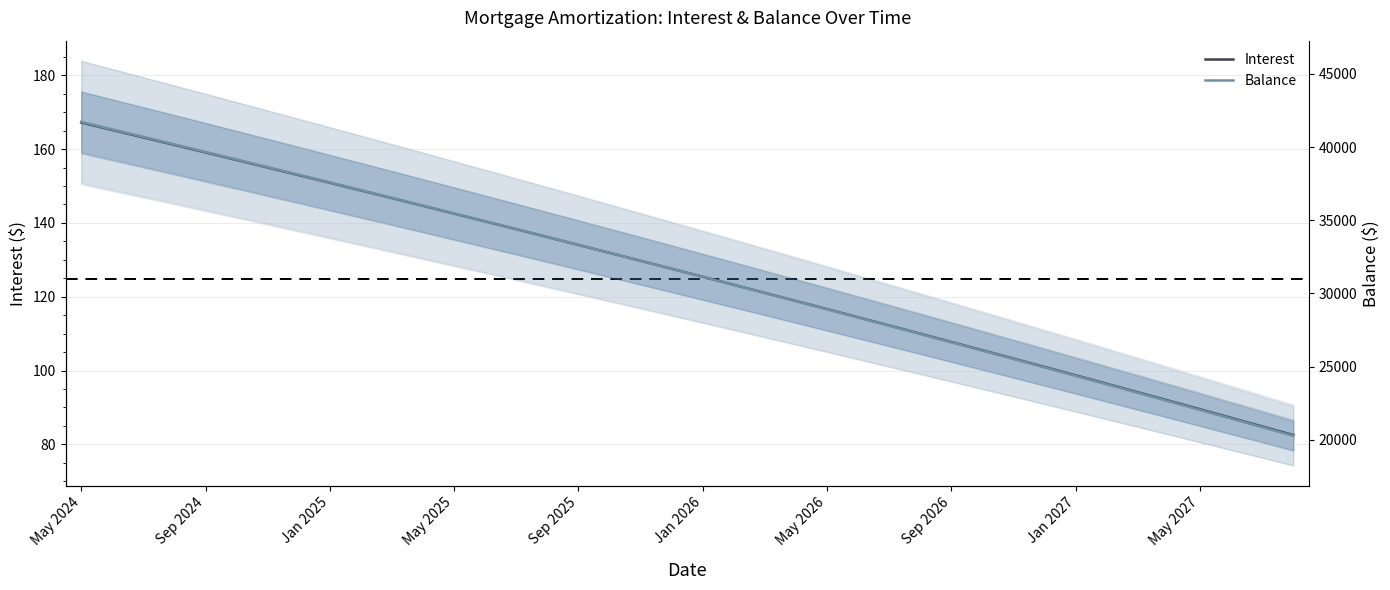

True or false: Interest has more than 1 interior local peaks.

False